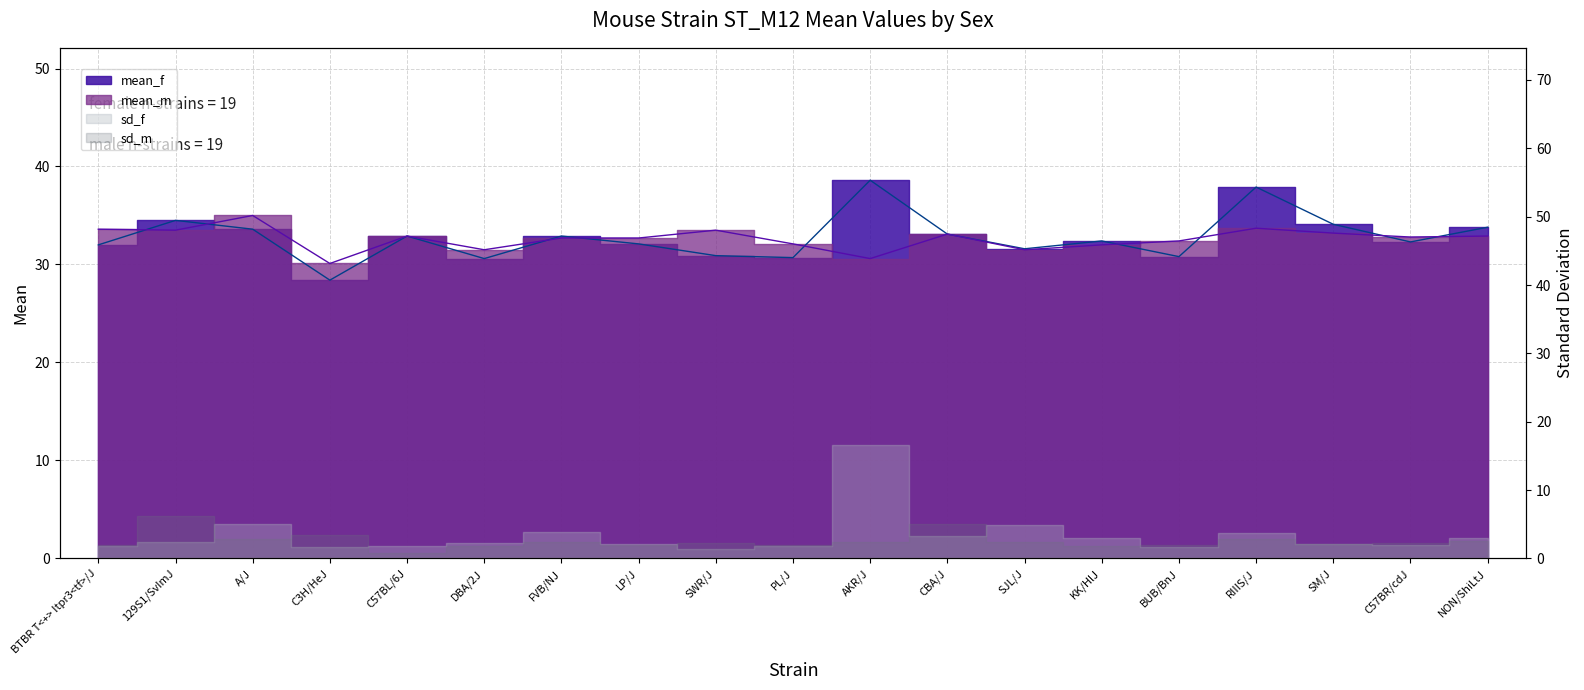

How many data points does each series have?

19